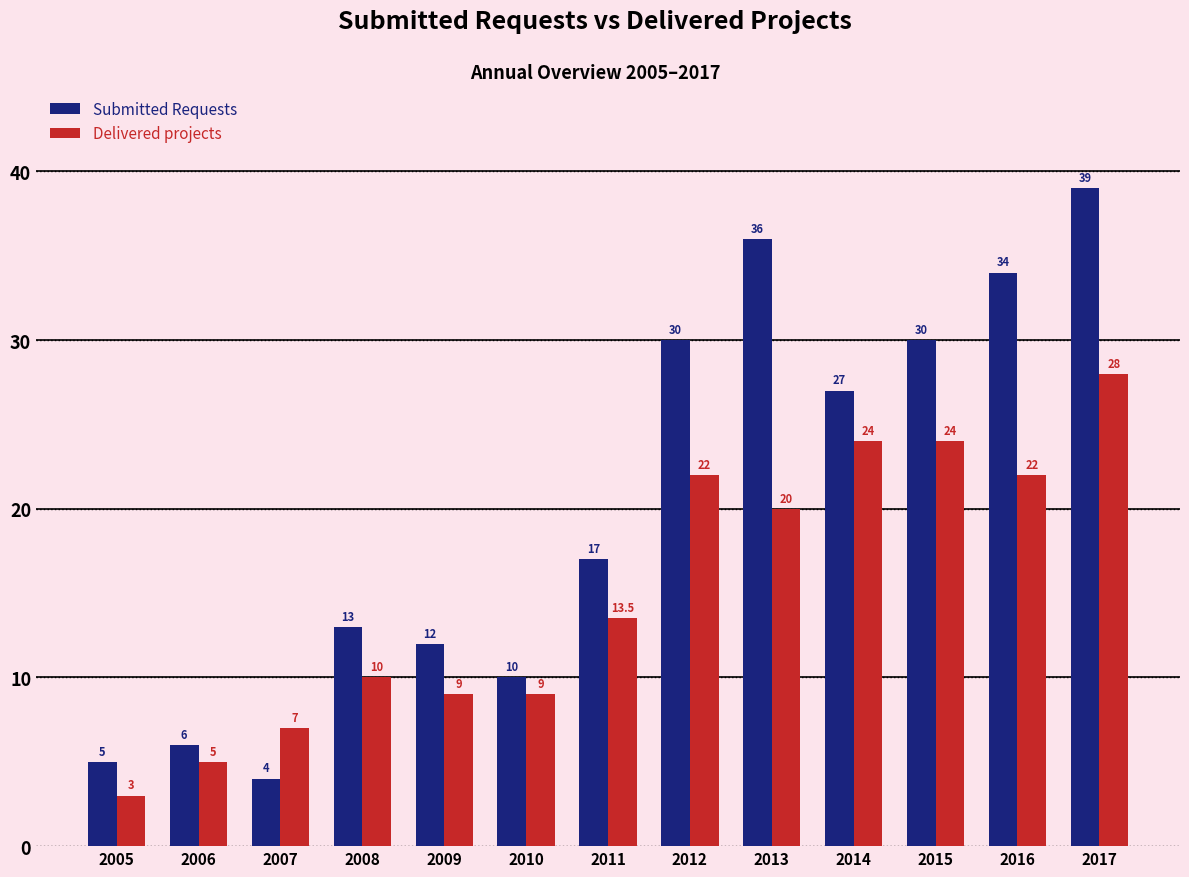

How many categories are shown in the chart?

13